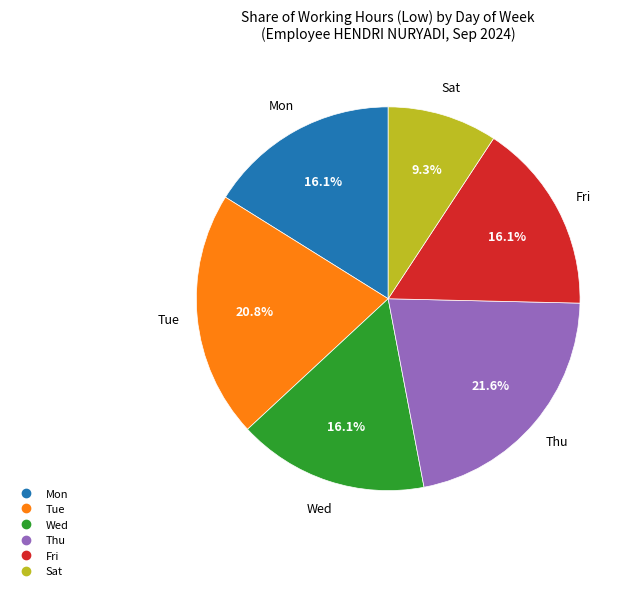

Is there any slice that represents more than half of the pie?

No